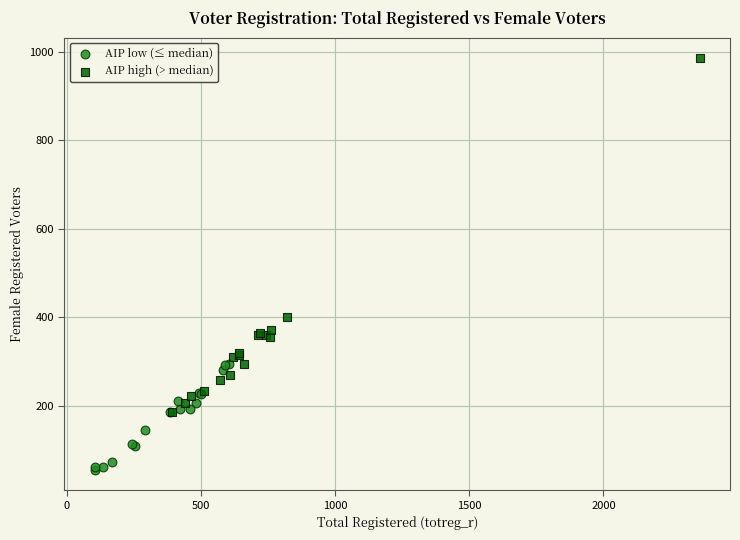

Which series reaches the maximum Y coordinate?

AIP high (> median)